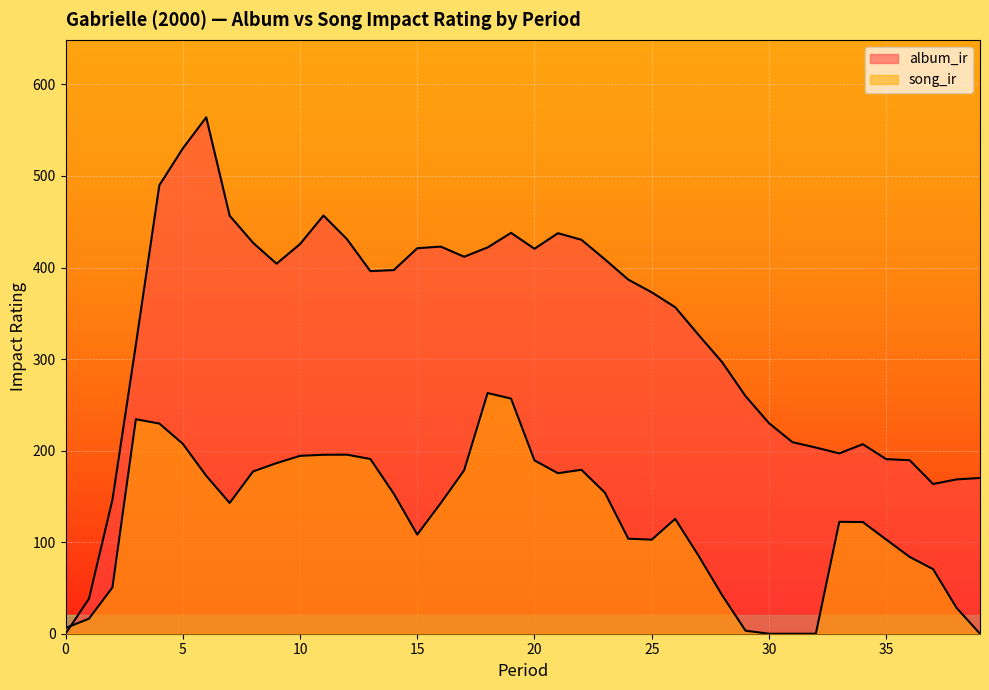

Count the number of data series in this chart.

2